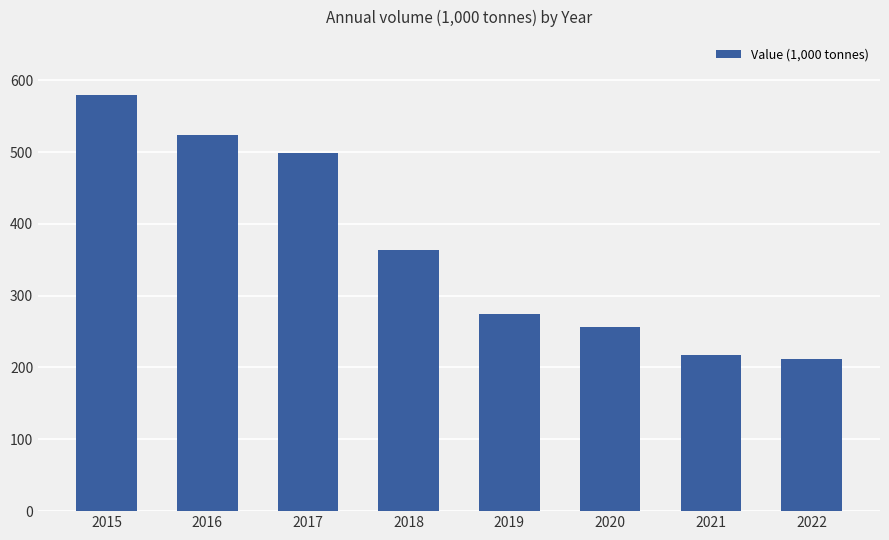

At which category does the chart reach its peak across all series?

2015